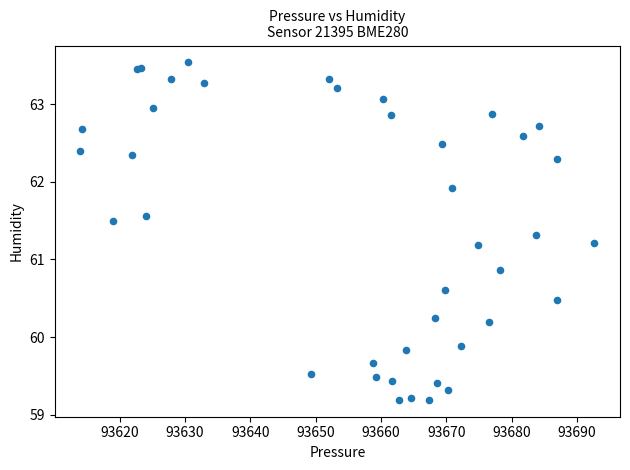

What Y value in the scatter plot is closest to 61?

60.9